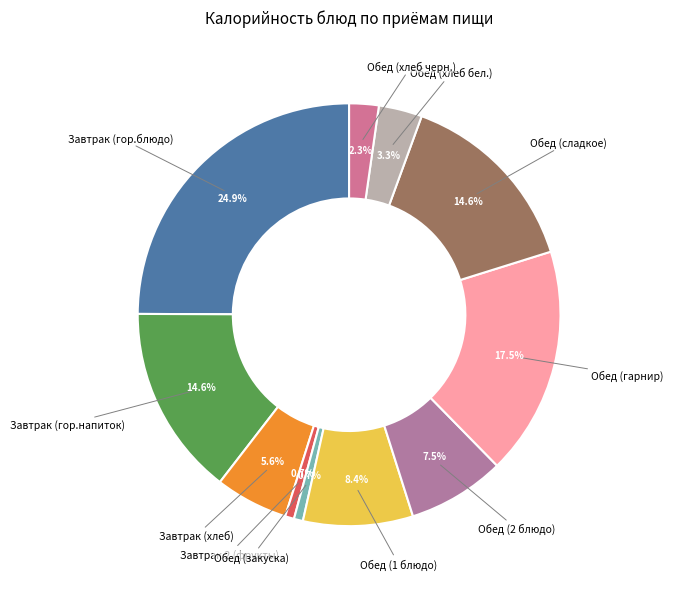

How many slices are in this pie chart?

11